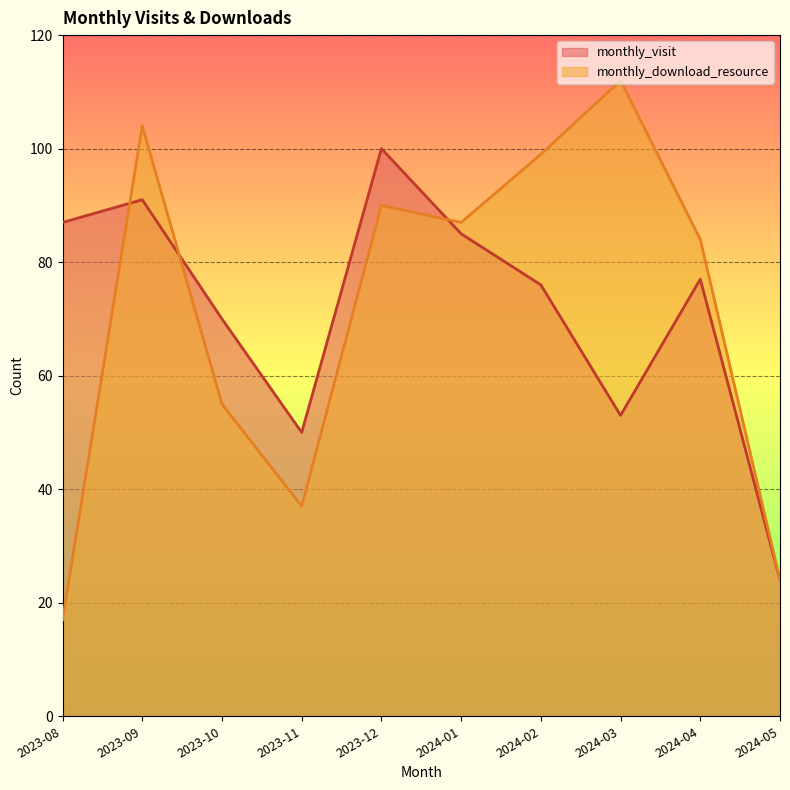

How many lines are shown in the chart?

2